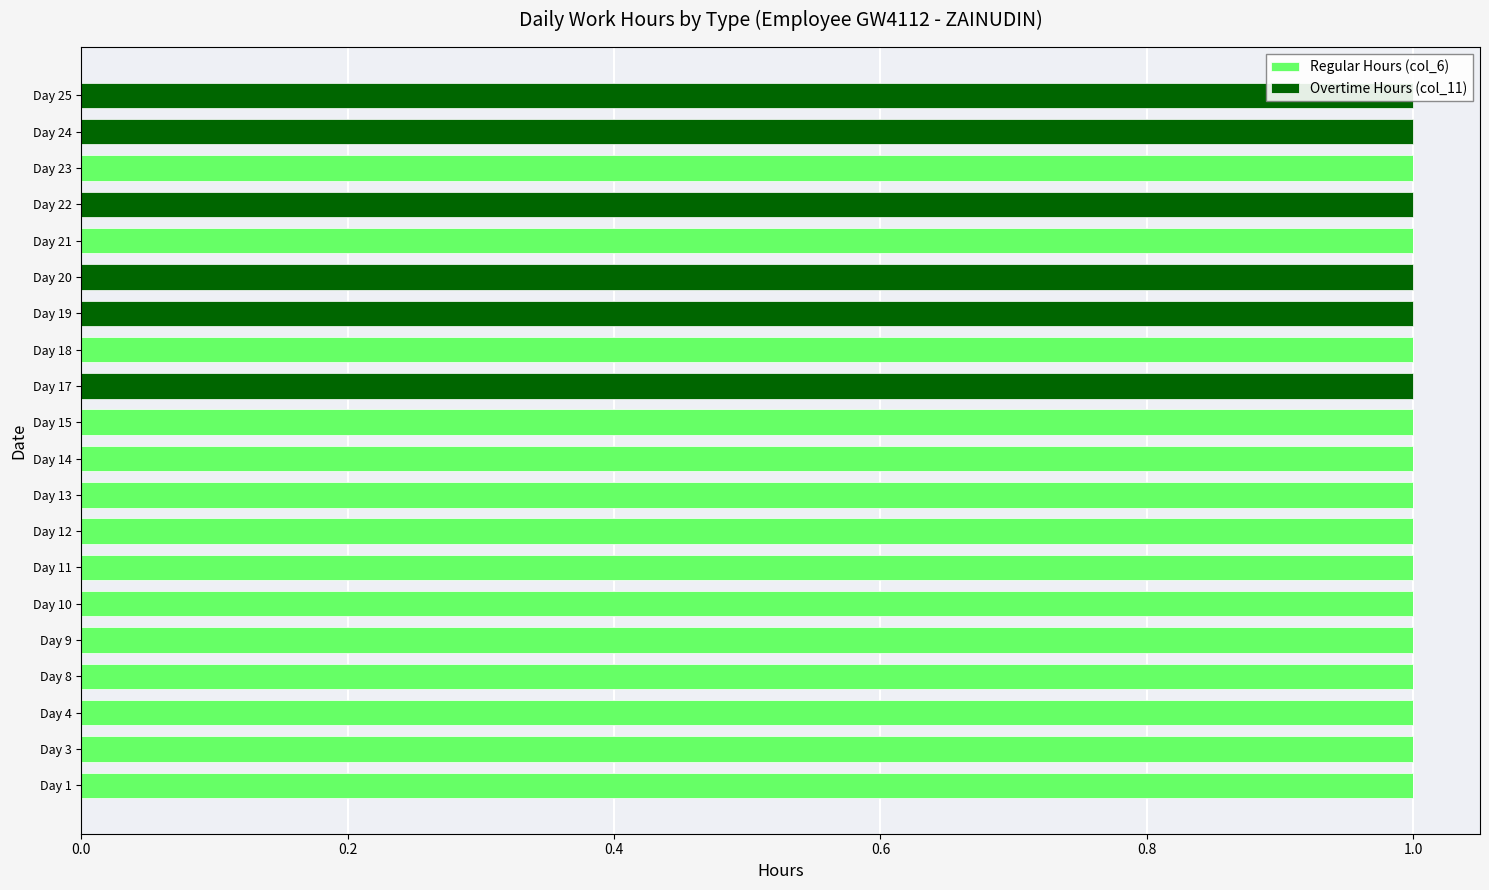

How many Regular Hours (col_6) values are between 0 and 1?

20